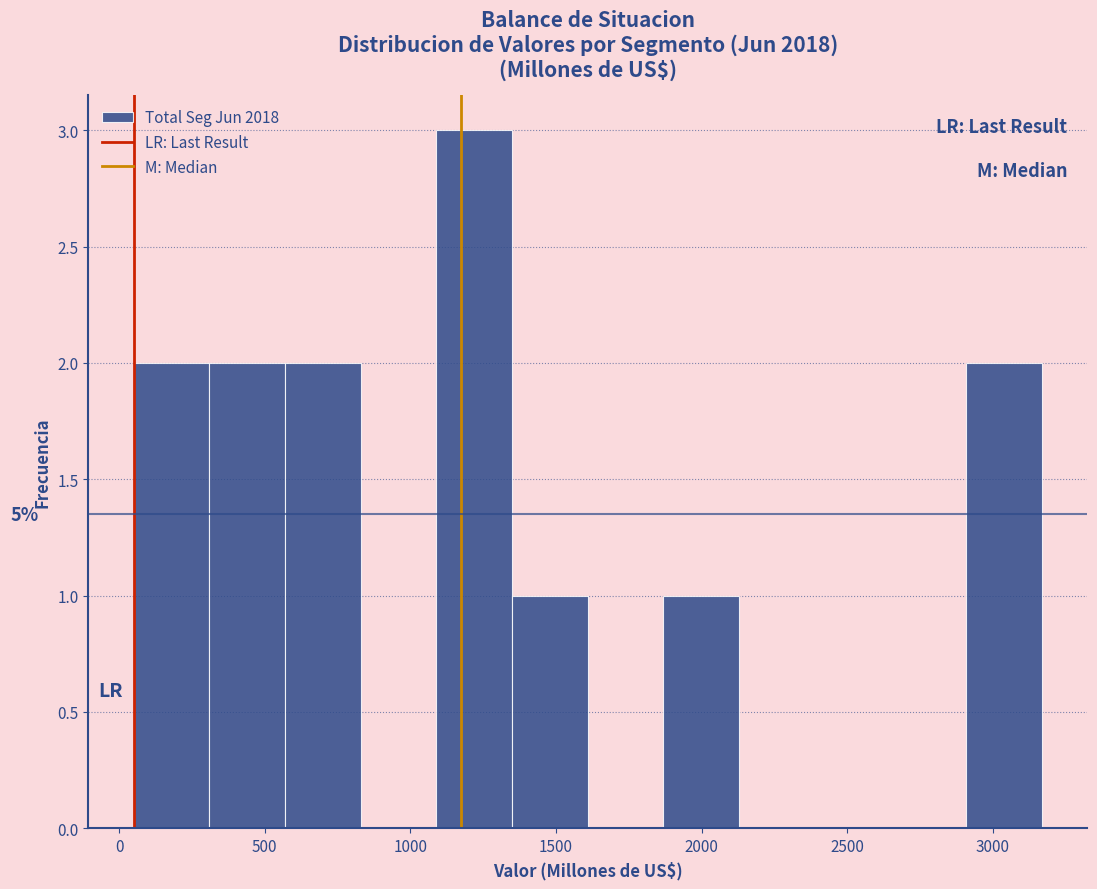

Over which range of the x-axis is the bar tallest?

1100 to 1350